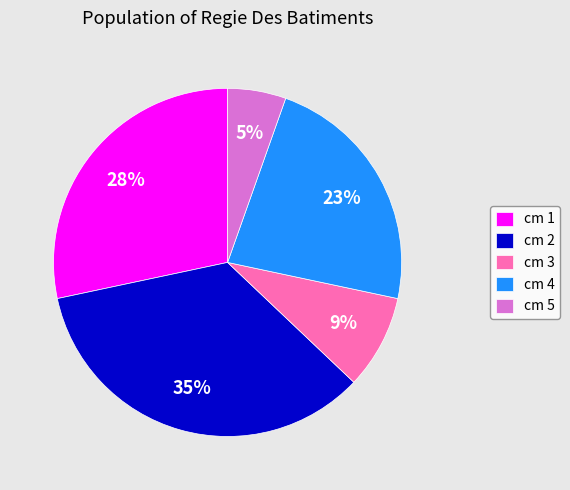

Which category has the smallest portion of the pie?

cm 5